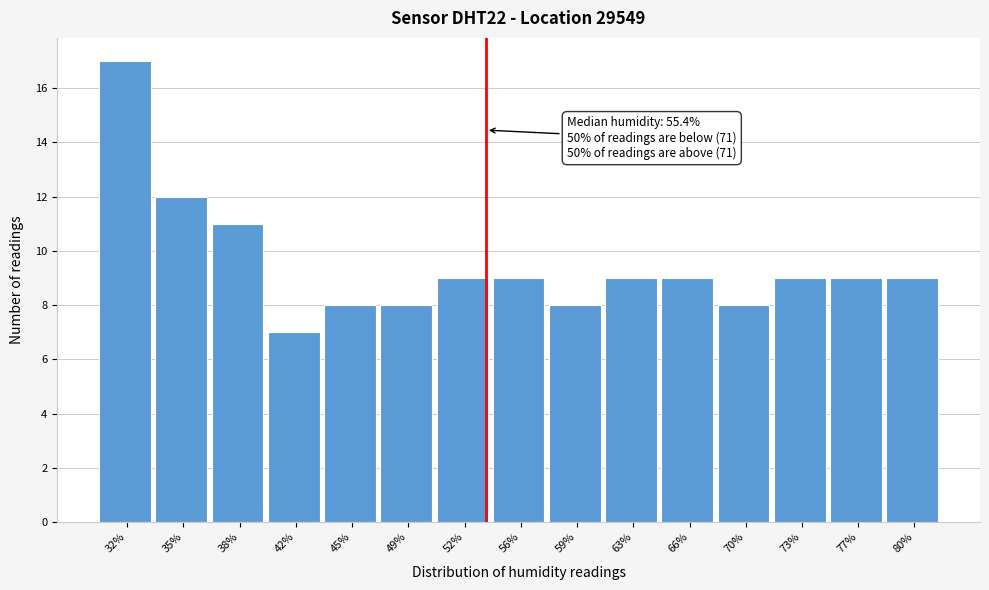

Reading right to left, list all the values displayed in this chart.

80%=9	77%=9	73%=9	70%=8	66%=9	63%=9	59%=8	56%=9	52%=9	49%=8	45%=8	42%=7	38%=11	35%=12	32%=17